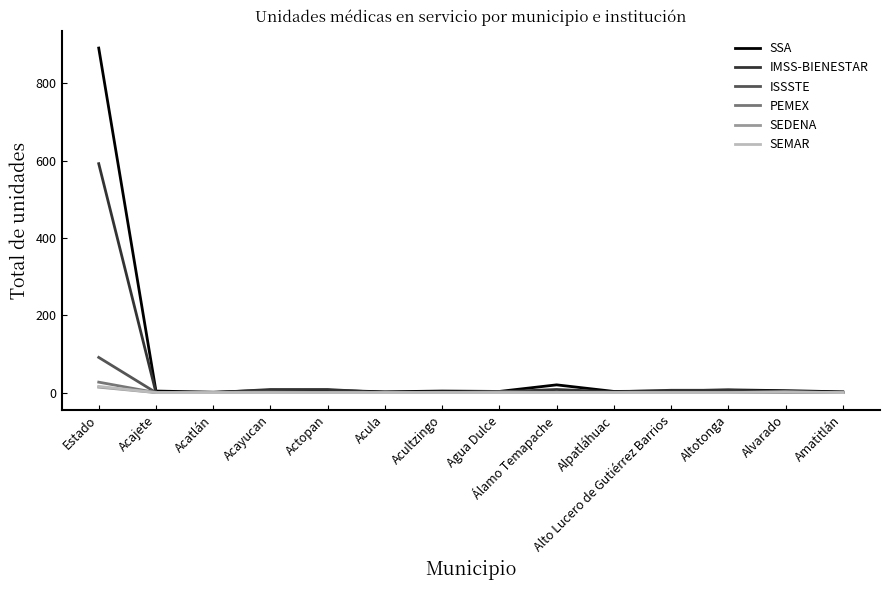

Which series has the largest range (max minus min)?

SSA